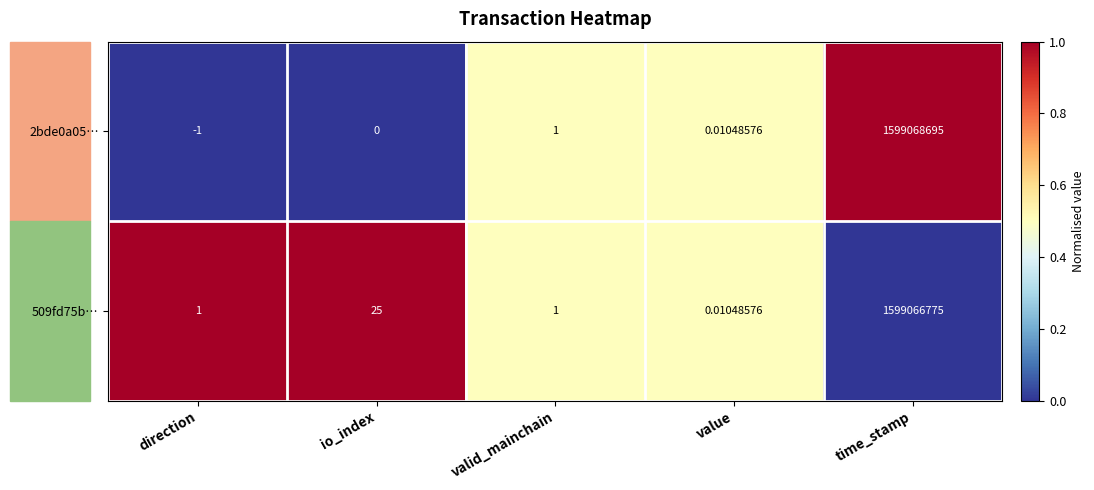

At which label is 509fd75b… closest to 799533387?

io_index